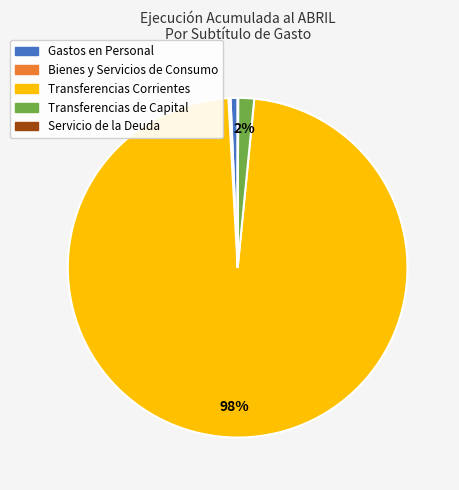

Is there a majority slice in this chart?

Yes